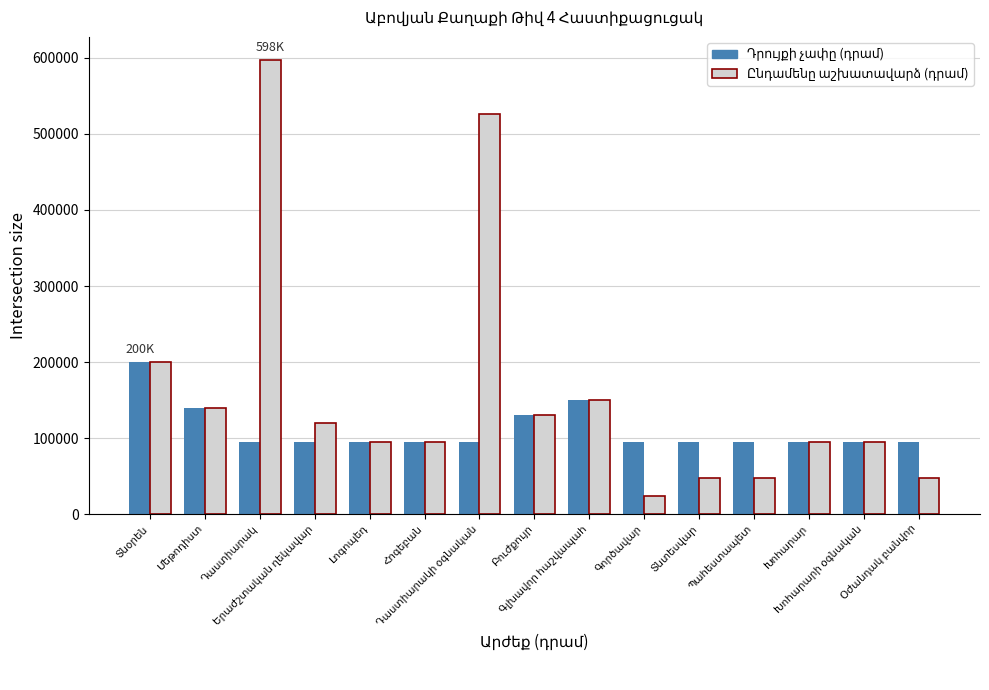

What is the greatest value displayed?

597687.5